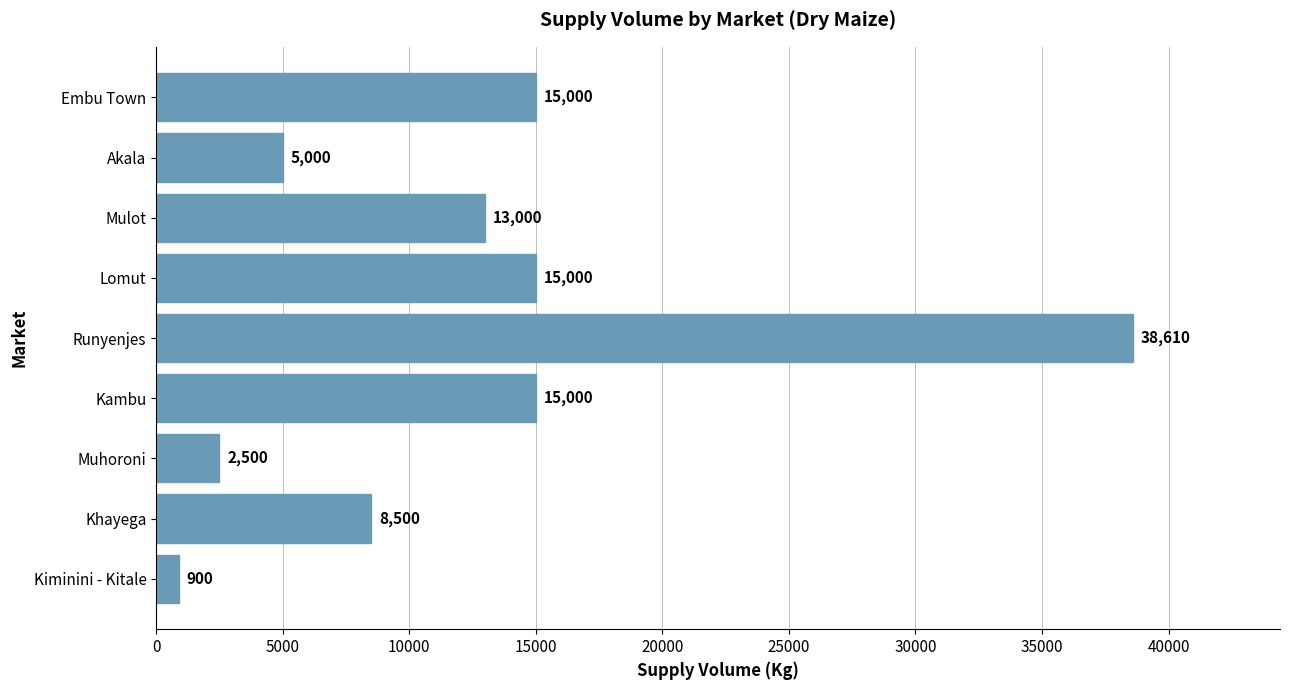

The value at Akala is 5000. True or false?

True